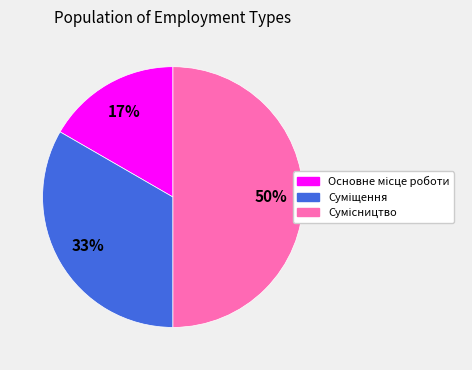

To the nearest percent, what is the difference between the largest and smallest slice percentages?

33%